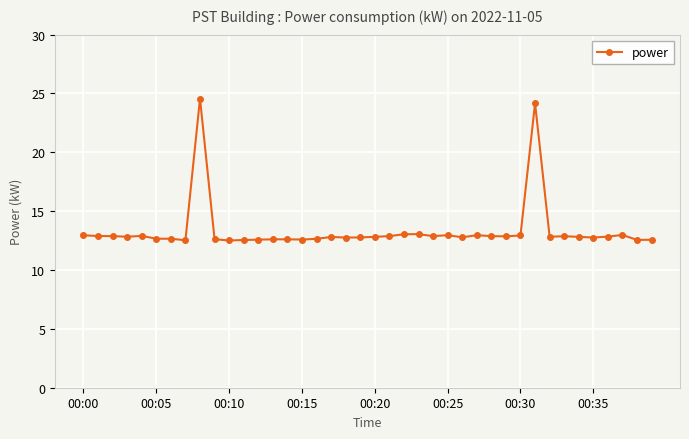

What is the value of the 20th point from the left?

12.8